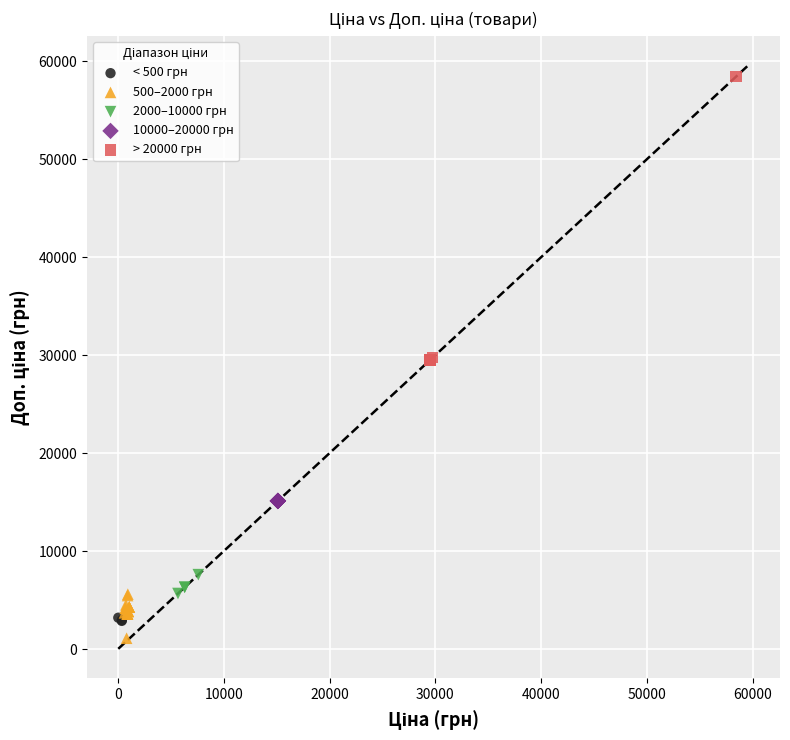

Which series reaches the maximum Y coordinate?

> 20000 грн